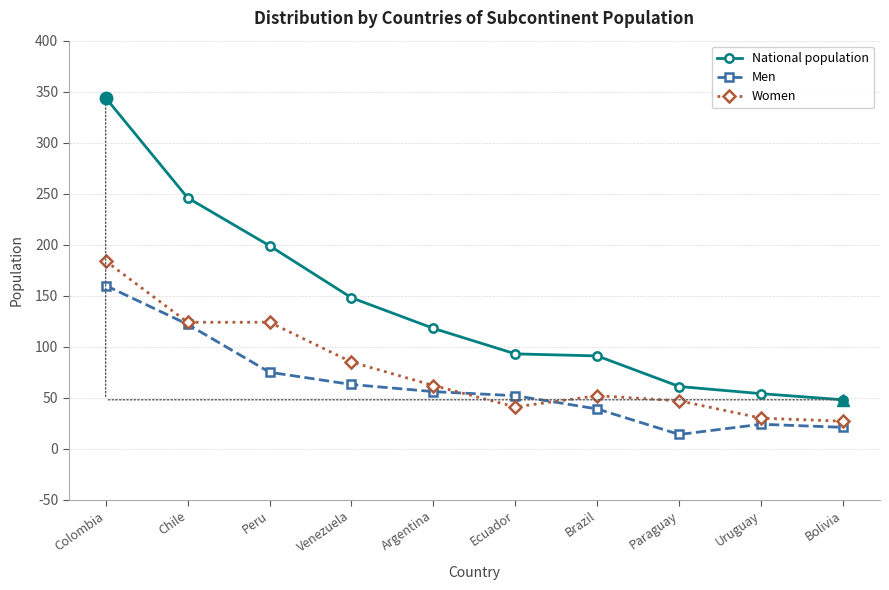

True or false: National population has a value of 246 at Chile.

True